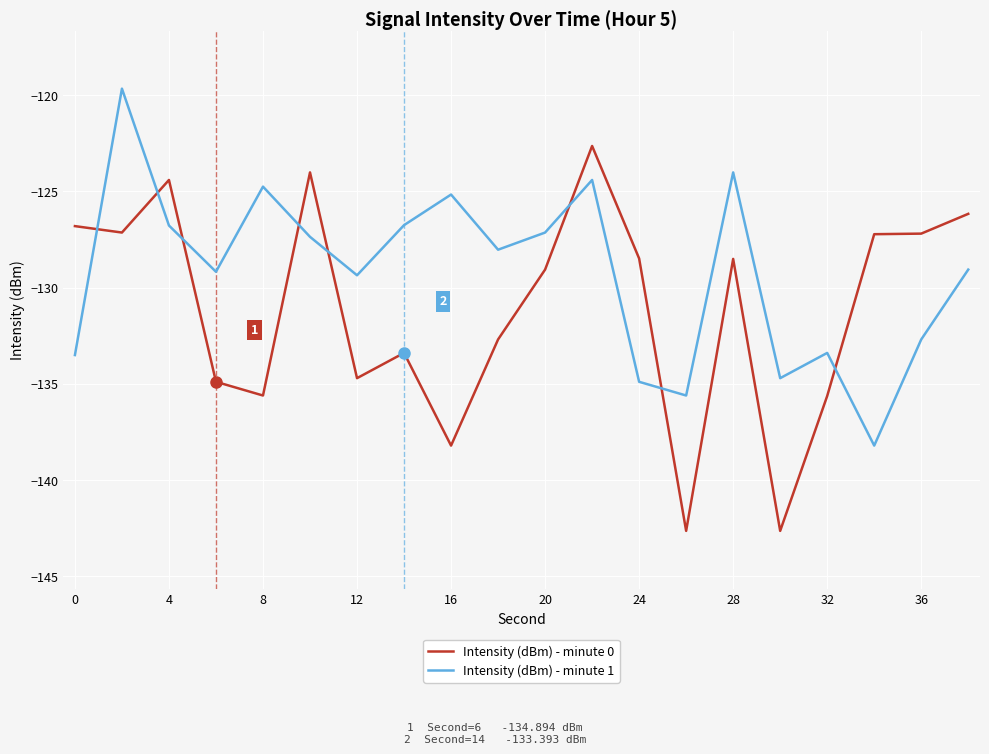

Is this an area chart (filled region under the line)?

No